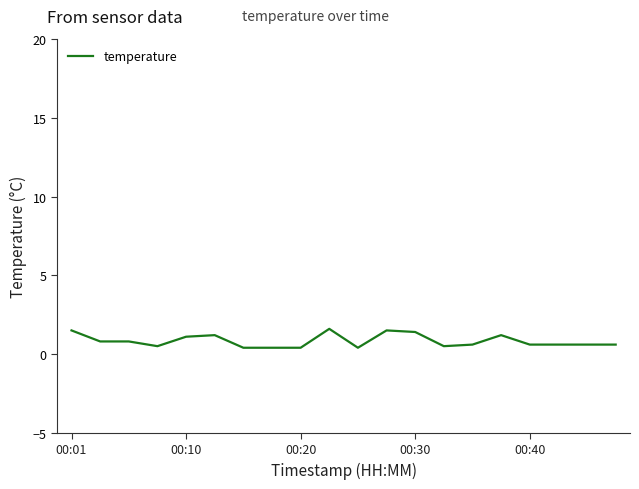

What is the maximum value shown in the chart?

1.6